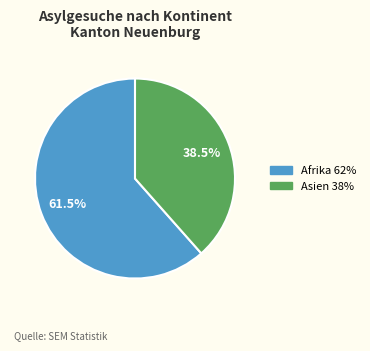

Does any single category account for the majority?

Yes